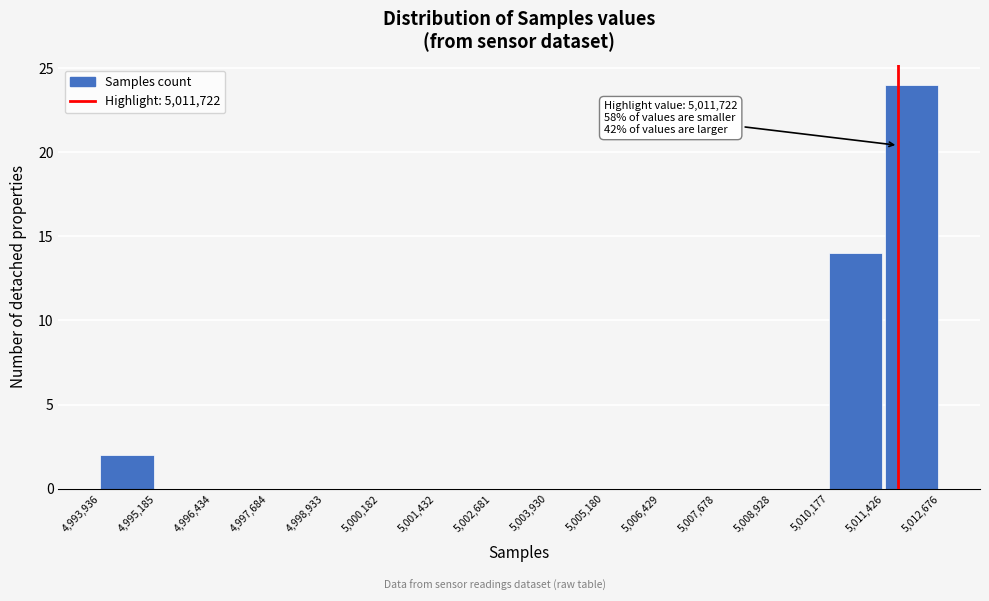

Over which range of the x-axis is the bar tallest?

5,011,426 to 5,012,676